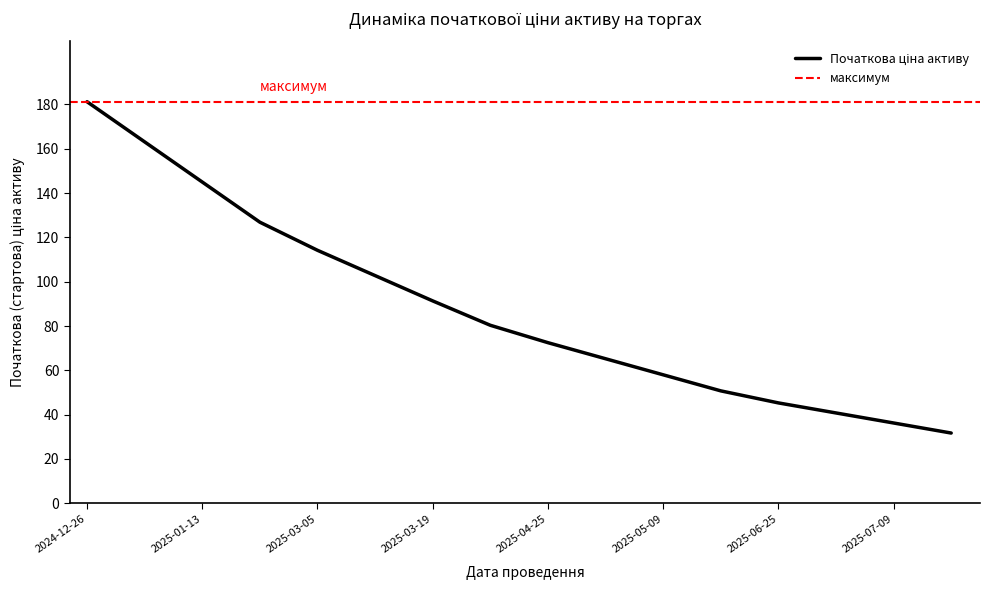

Where is the data nearest to the value 106?

2025-03-12